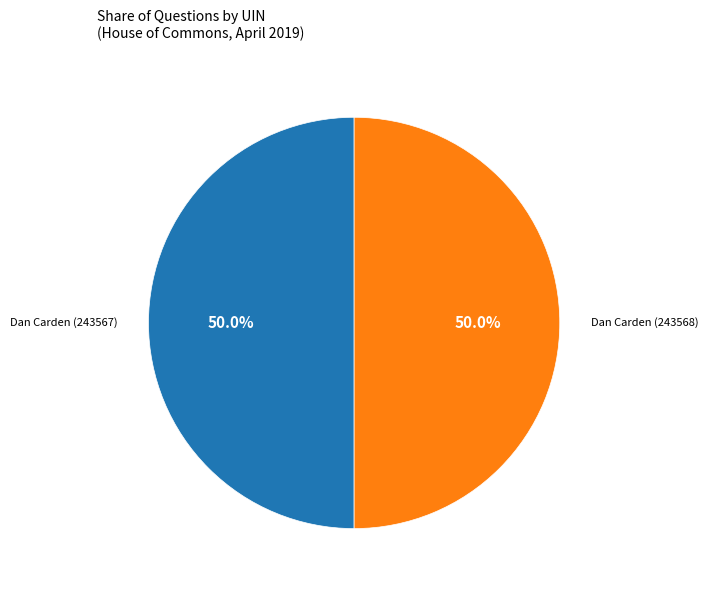

What percentage is NOT represented by Dan Carden (243568)?

50.0%